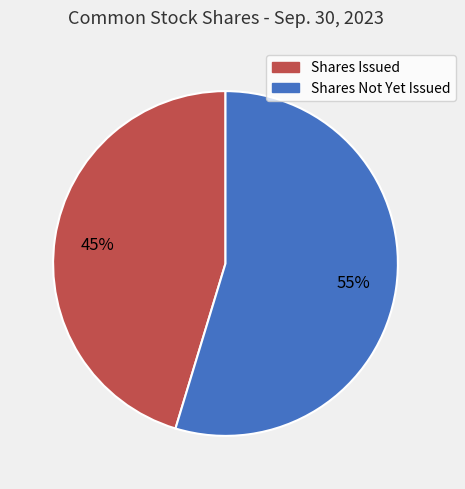

Is there a majority slice in this chart?

Yes